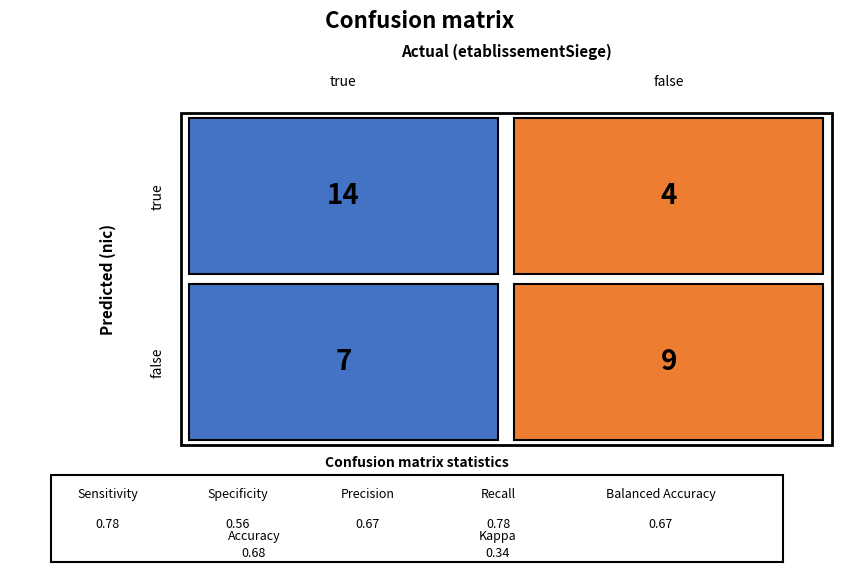

List the series in order of their peak value, highest first.

true, false